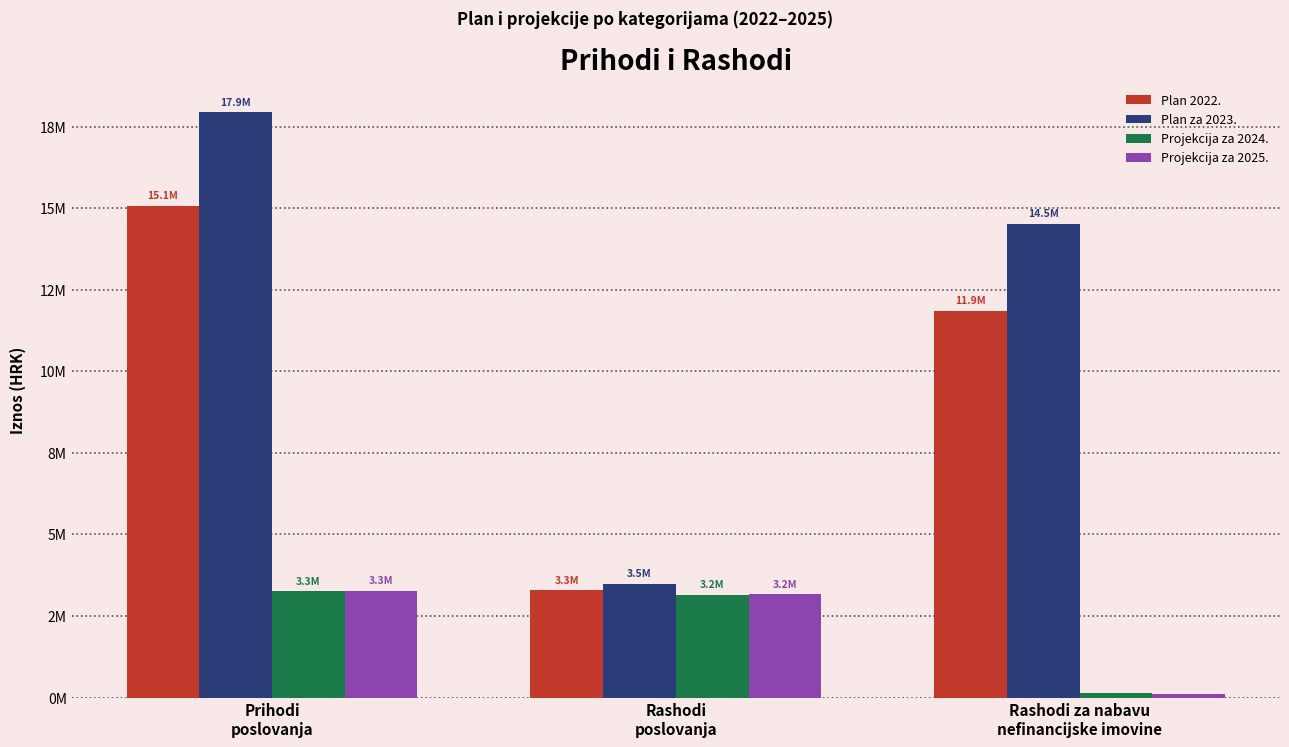

What are all the series names shown in the legend?

Plan 2022., Plan za 2023., Projekcija za 2024., Projekcija za 2025.